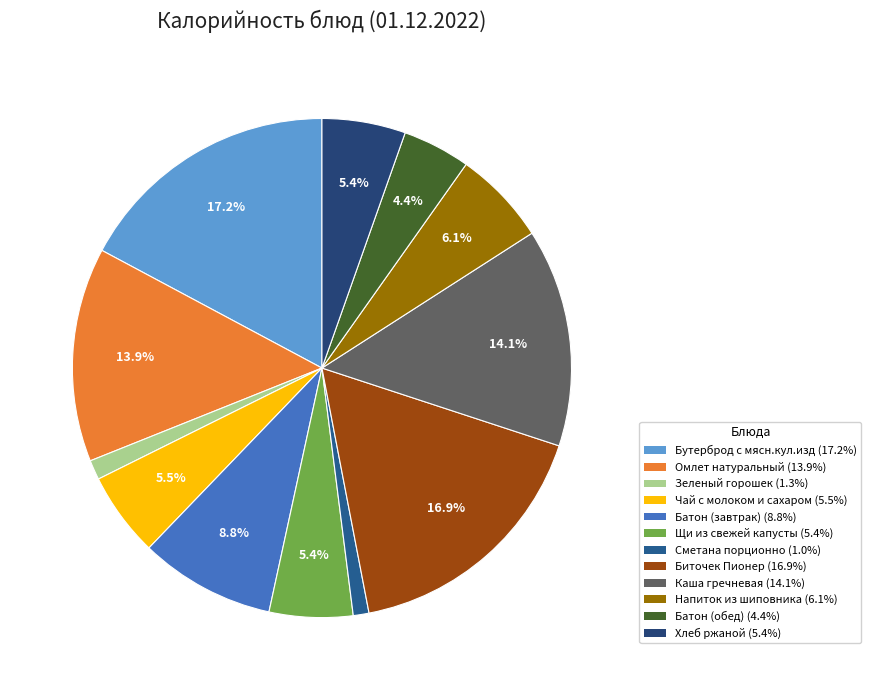

How many slices are in this pie chart?

12